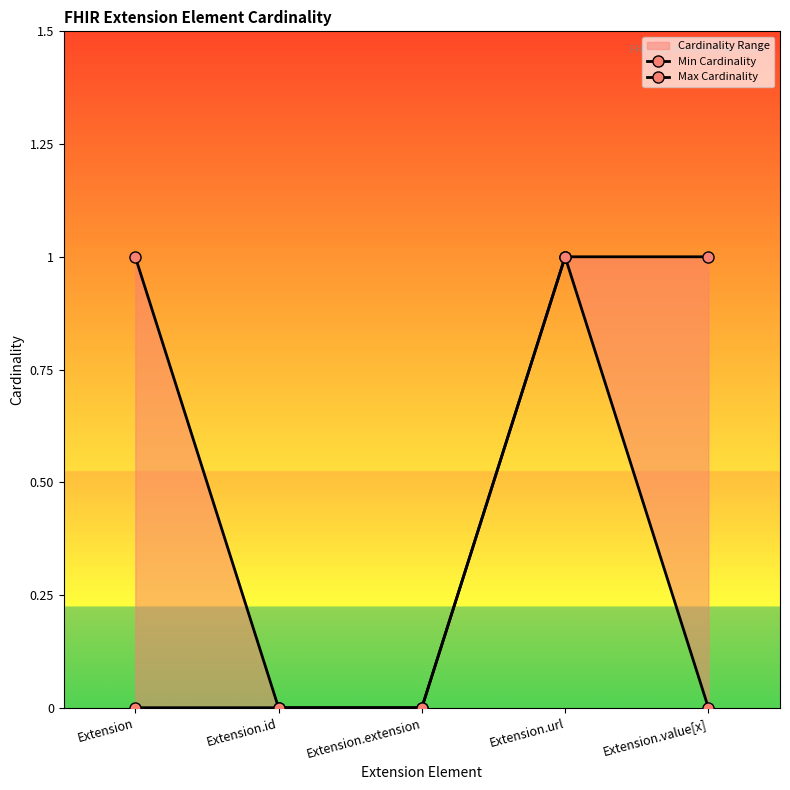

Reading right to left, transcribe all the data shown in this chart.

Min Cardinality: Extension.value[x]=0	Extension.url=1	Extension.extension=0	Extension.id=0	Extension=0
Max Cardinality: Extension.value[x]=1	Extension.url=1	Extension.extension=0	Extension.id=0	Extension=1